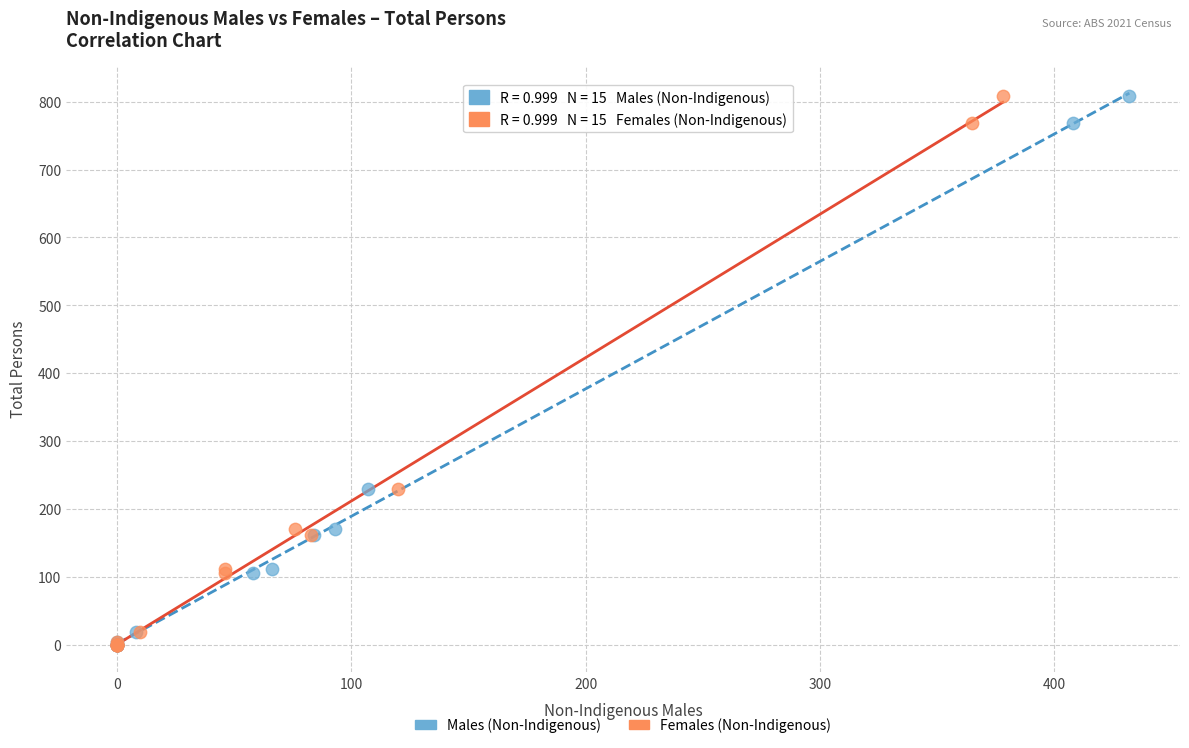

What are all the series names shown in the legend?

Males (Non-Indigenous), Females (Non-Indigenous)